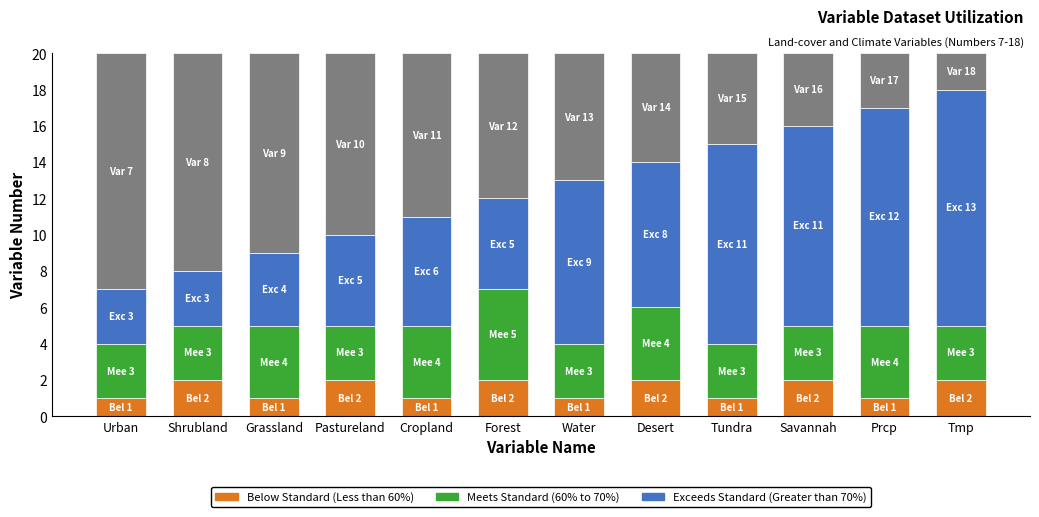

What is the total value across all series at Urban?

20